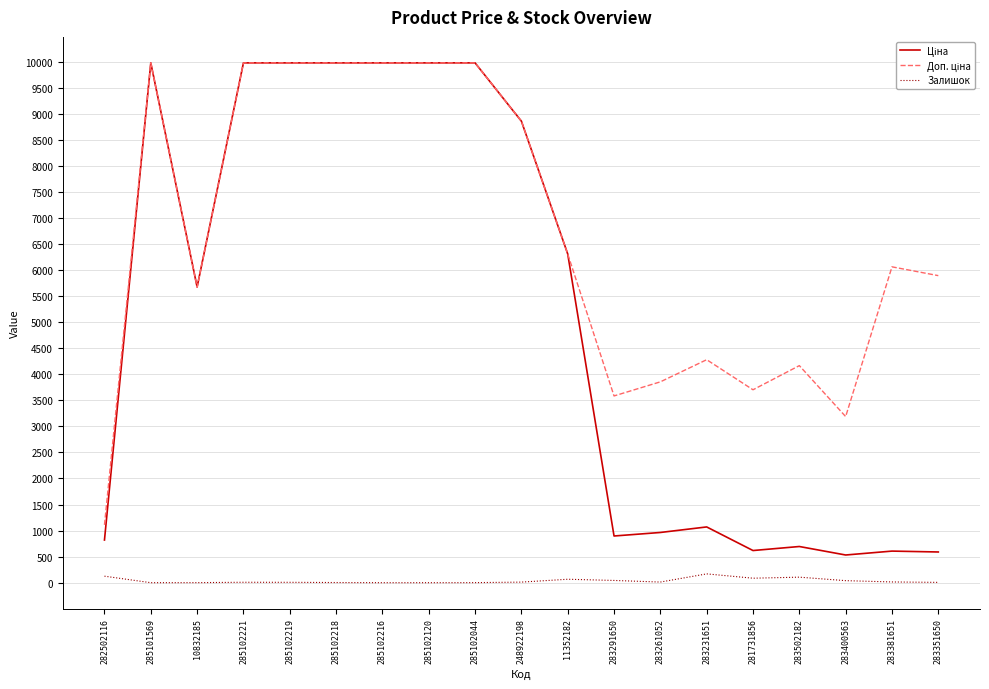

What is the spread (max minus min) of values at 285102120?

9975.0